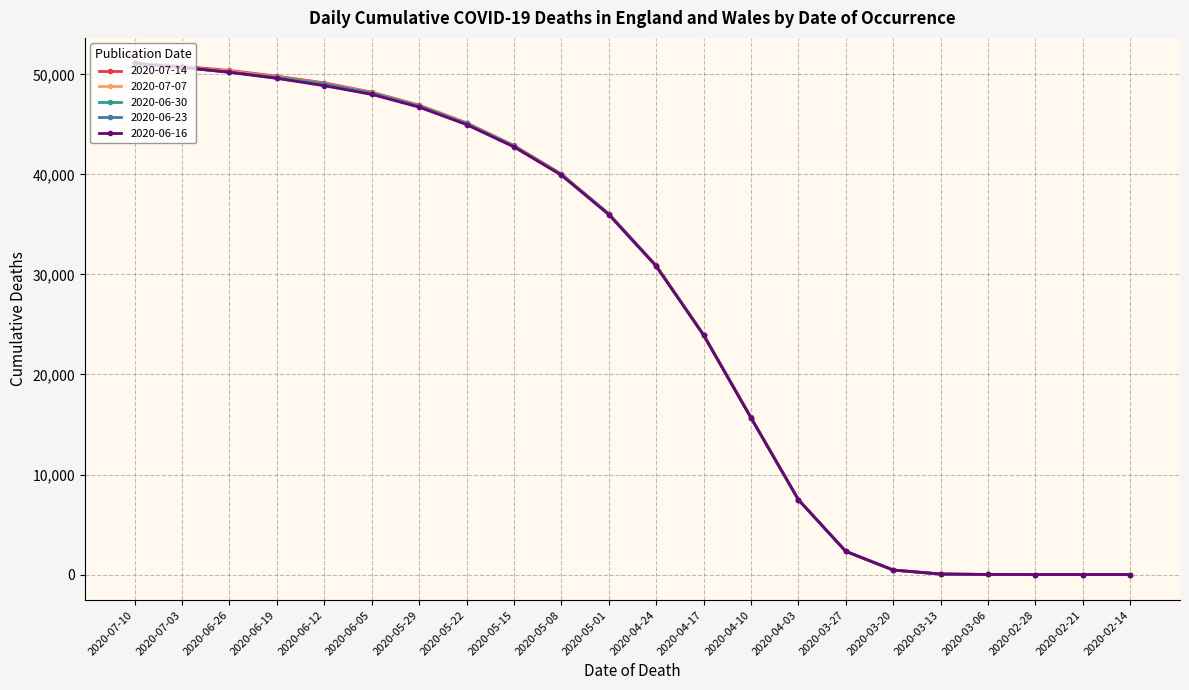

What is the label of the 18th point from the right?

2020-06-12